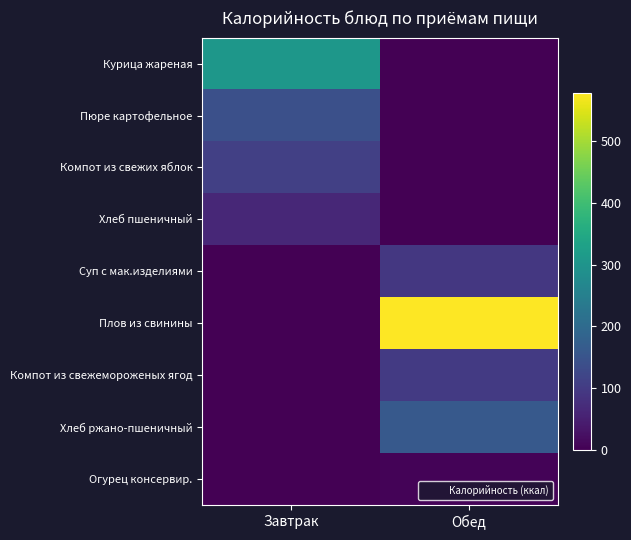

How many data points does each series have?

2